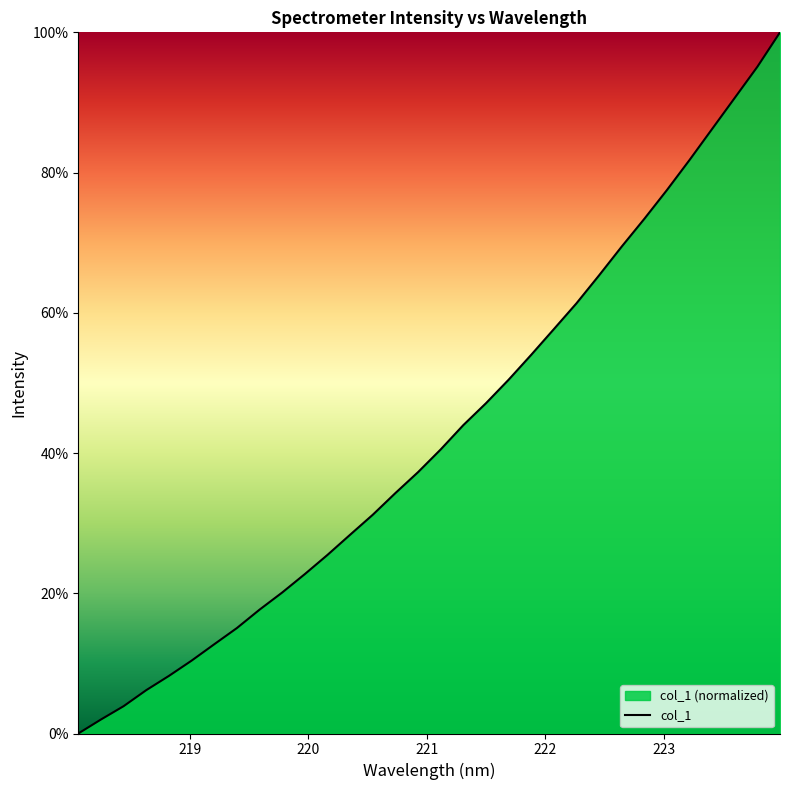

What is the difference between the maximum and minimum values?

100.0